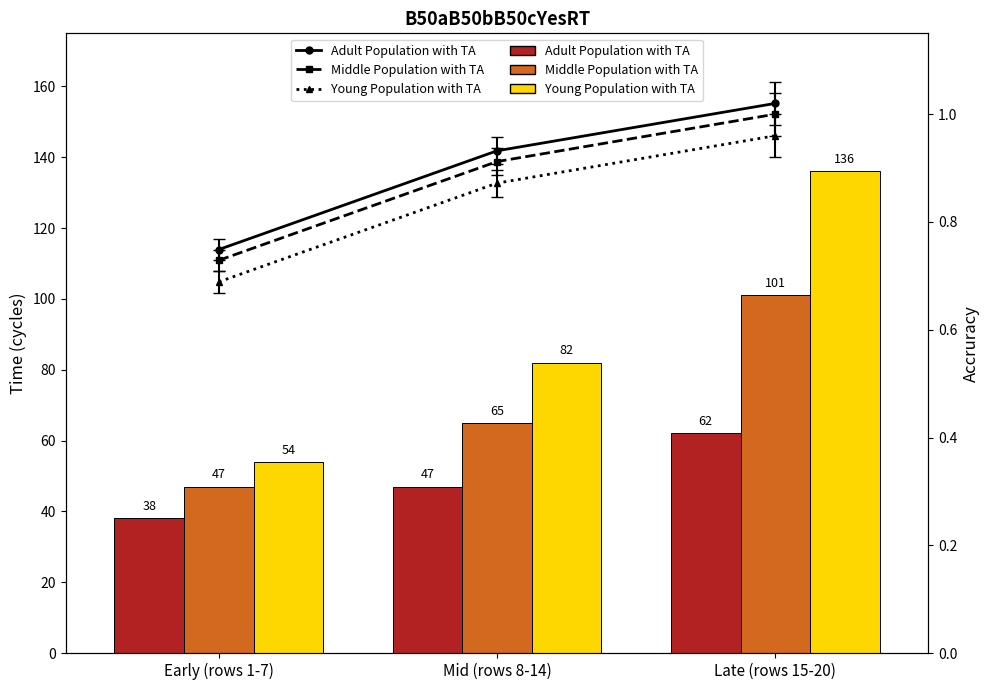

Where is Samples norm (Mid shift) nearest to the value 74?

Mid (rows 8-14)